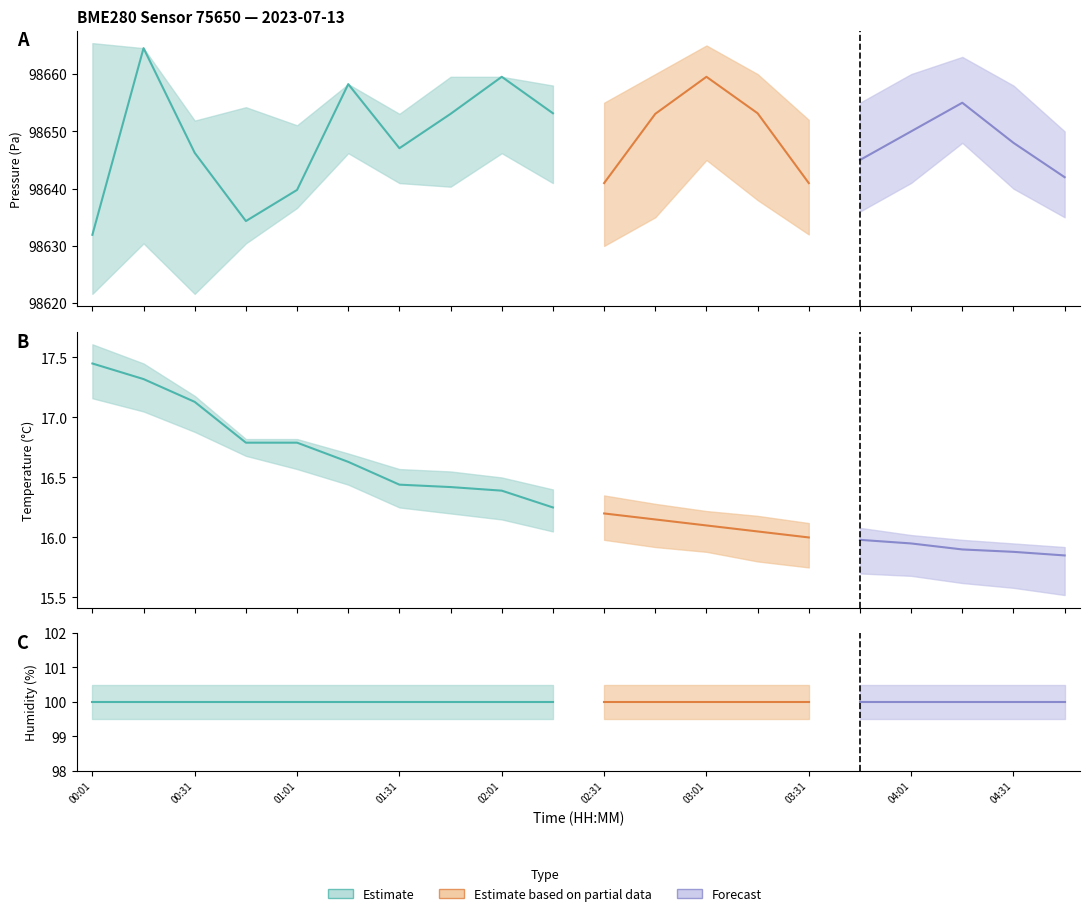

At which category does pressure reach its first local peak?

00:16